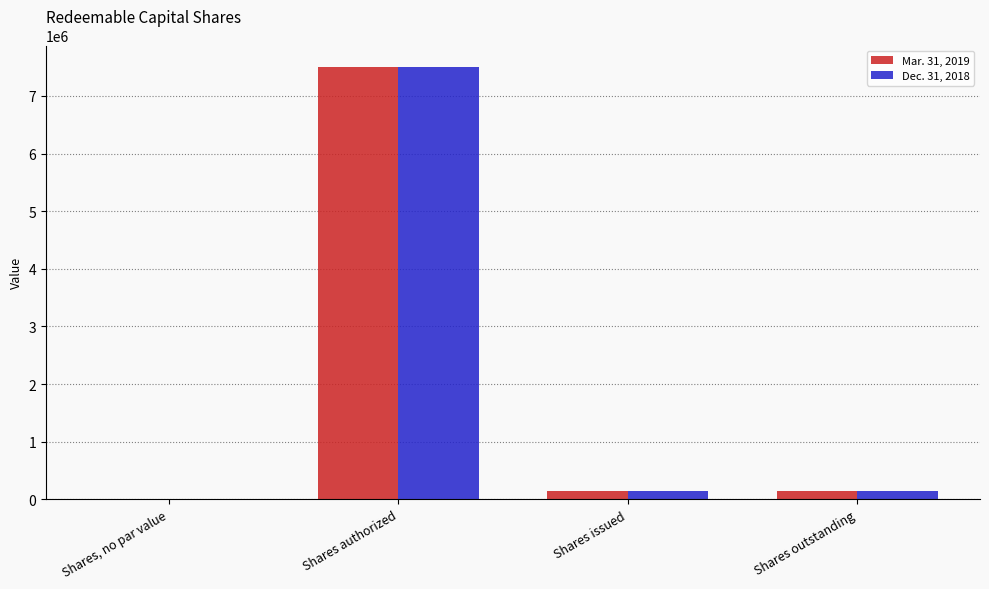

Reading left to right, what are all the values shown in this chart?

Mar. 31, 2019: Shares, no par value=0	Shares authorized=7500000	Shares issued=150000	Shares outstanding=150000
Dec. 31, 2018: Shares, no par value=0	Shares authorized=7500000	Shares issued=150000	Shares outstanding=150000